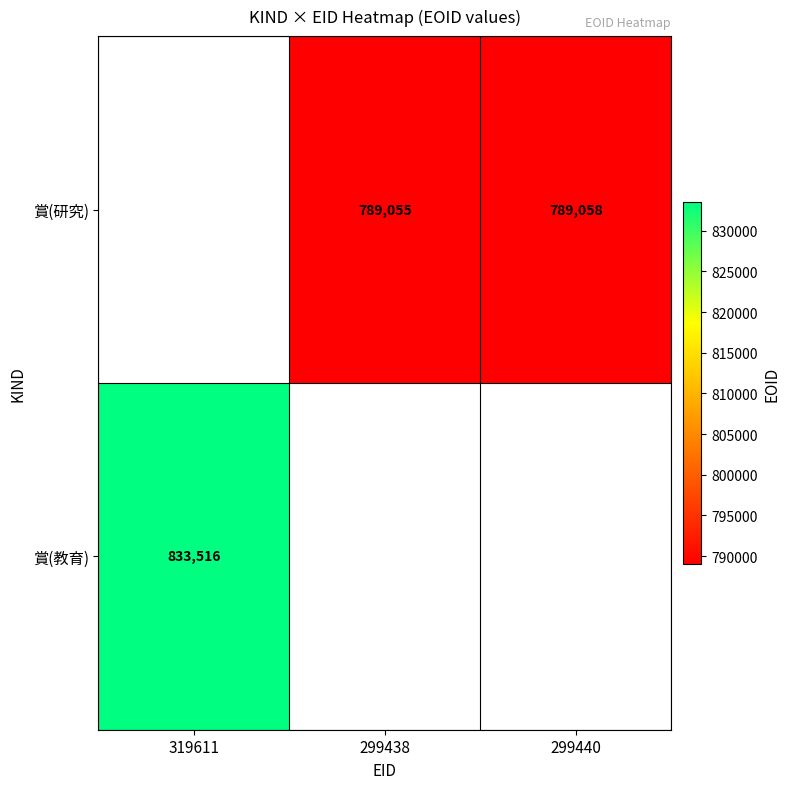

Is it true that 賞(研究) equals 1184503 at 299438?

False